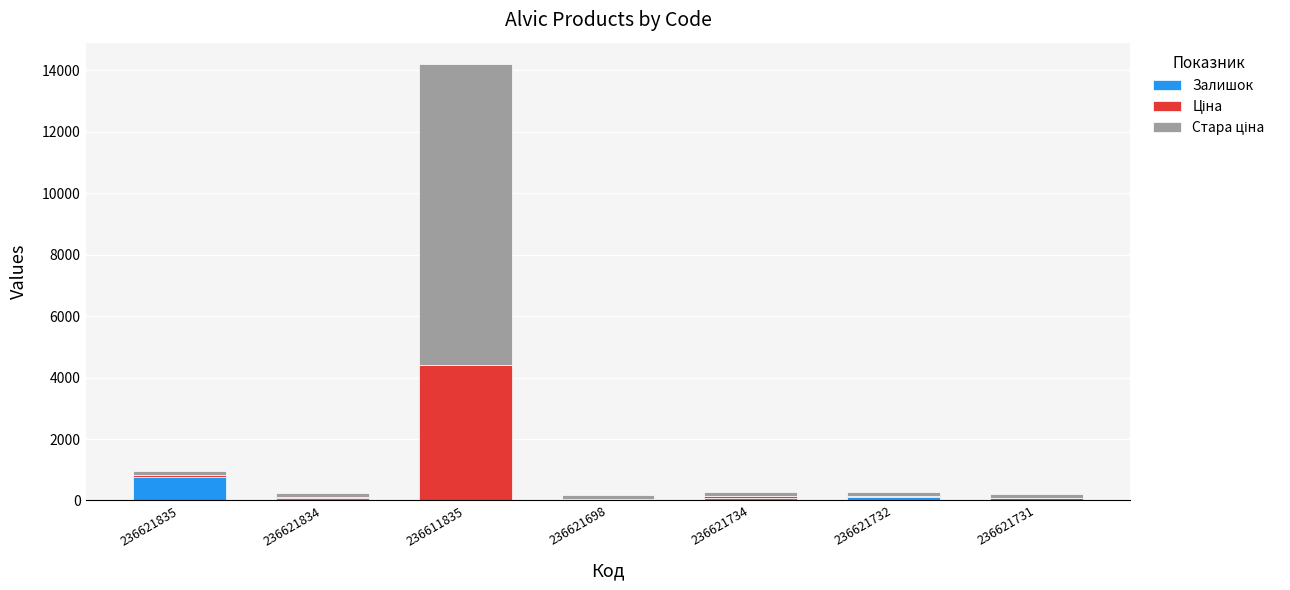

The Залишок series shows 6.0 at 236621698. True or false?

True